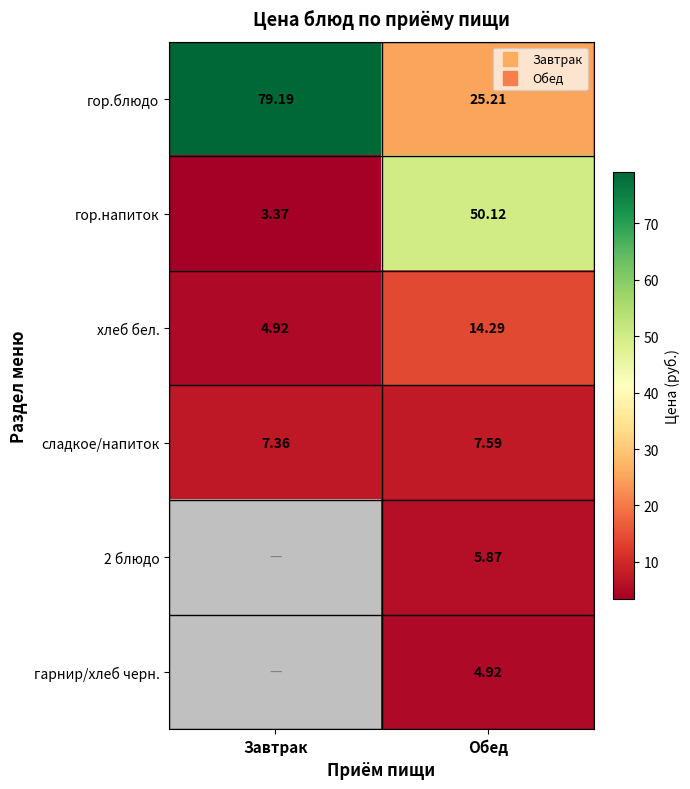

Count the number of data series in this chart.

6